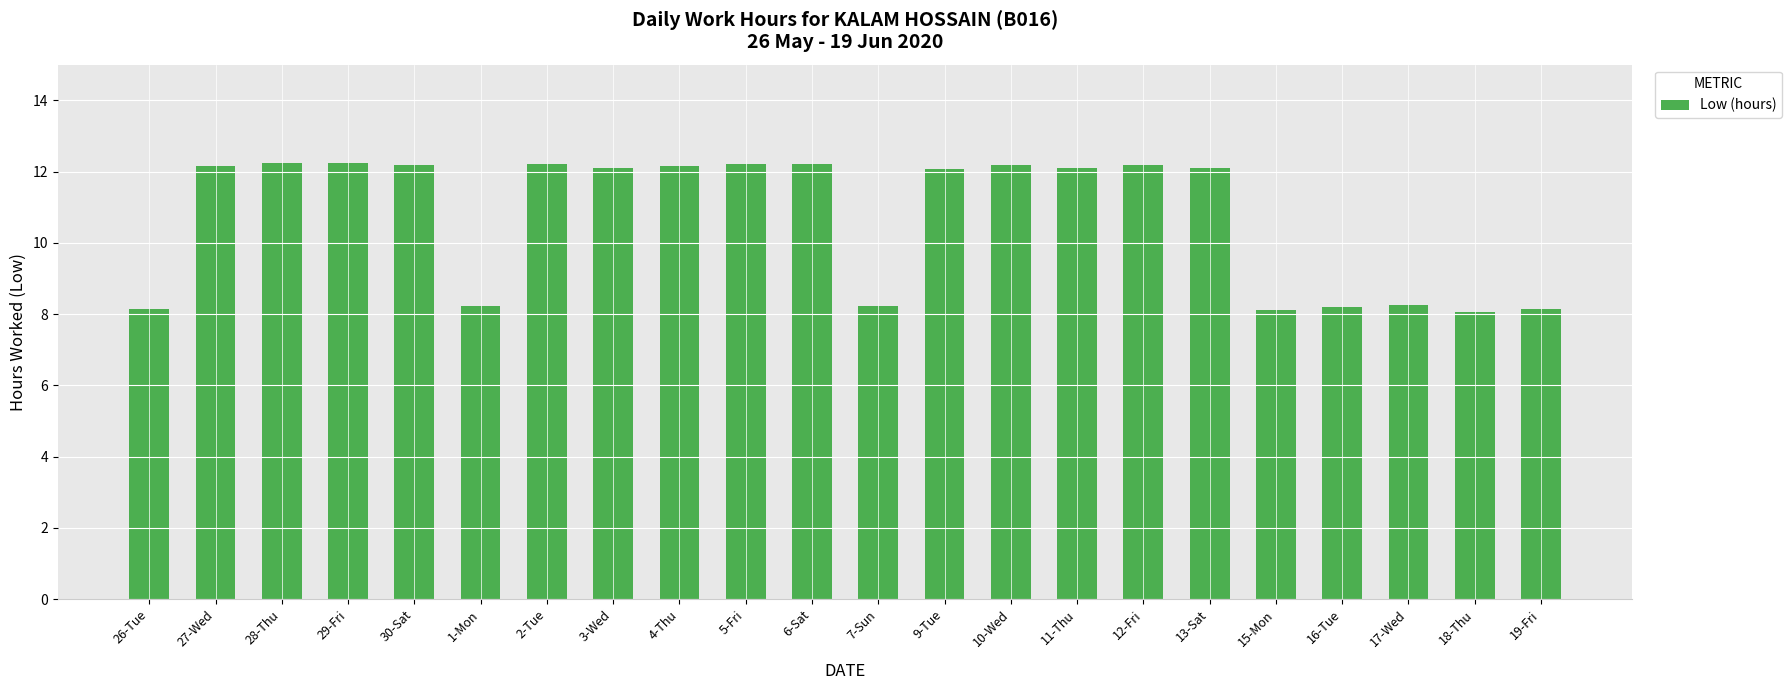

What is the sum of the values at 26-Tue and 30-Sat?

20.3